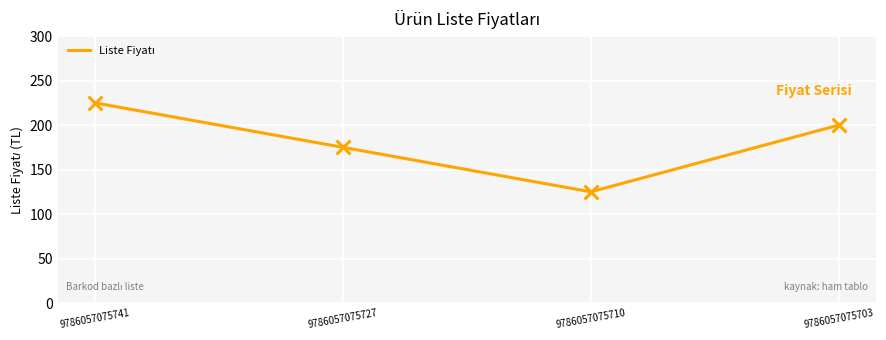

Approximately how many times larger is the value at 9786057075727 compared to 9786057075710?

1.4